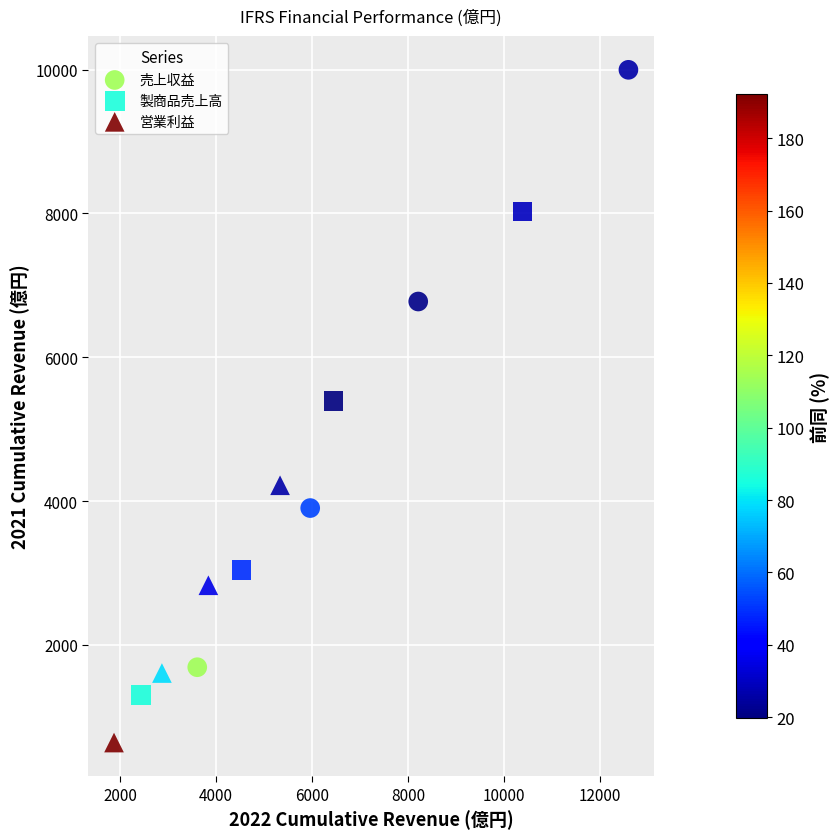

Which series contains the highest Y value?

売上収益